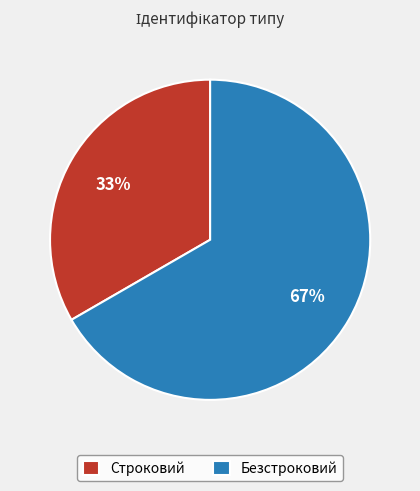

Is the sum of Безстроковий and Строковий greater than half?

Yes